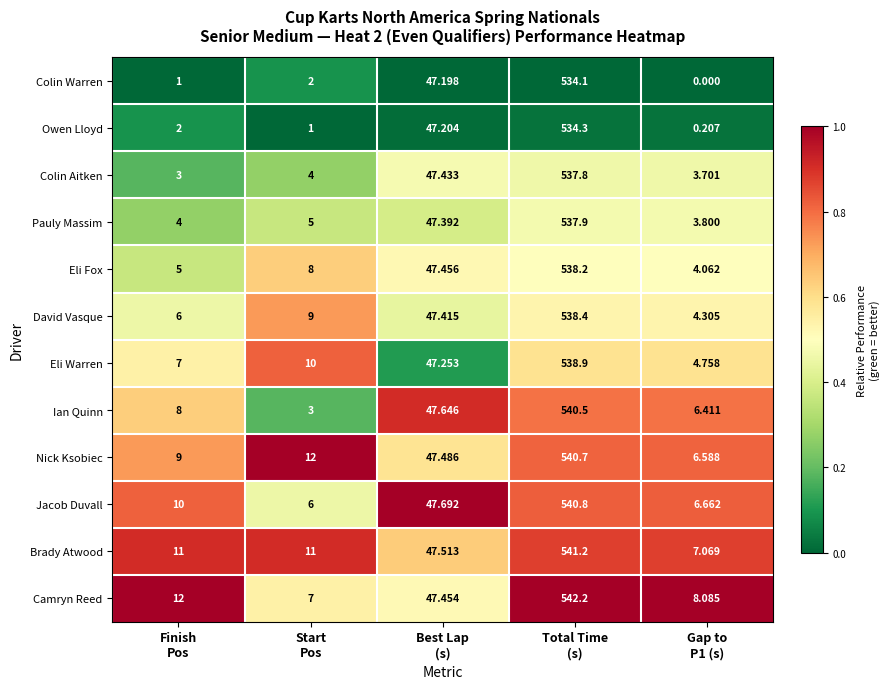

List the series in order of their peak value, lowest first.

Colin Warren, Owen Lloyd, Colin Aitken, Pauly Massim, Eli Fox, David Vasque, Eli Warren, Ian Quinn, Nick Ksobiec, Jacob Duvall, Brady Atwood, Camryn Reed